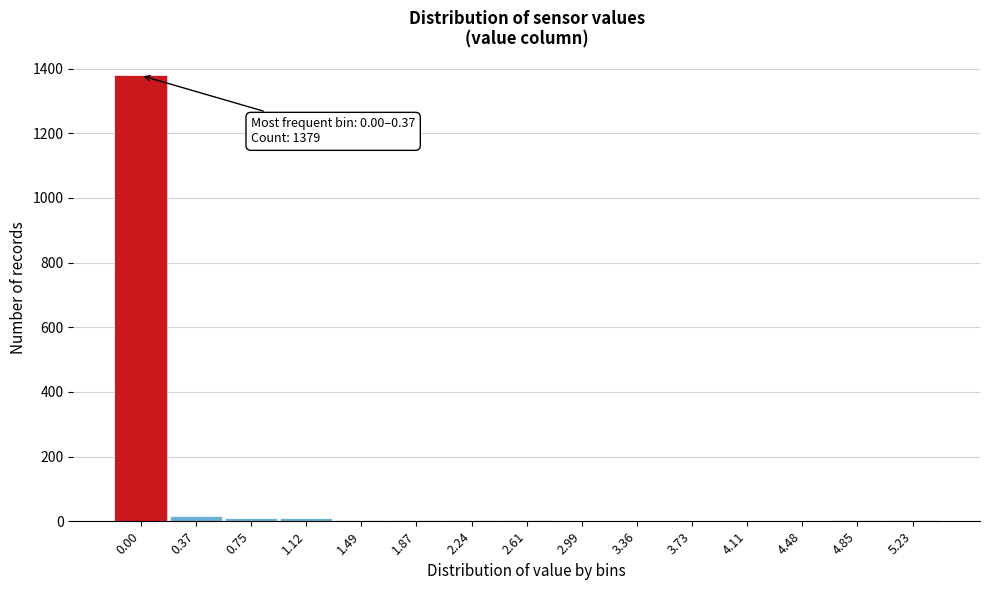

The value at 3.73 is -693. True or false?

False